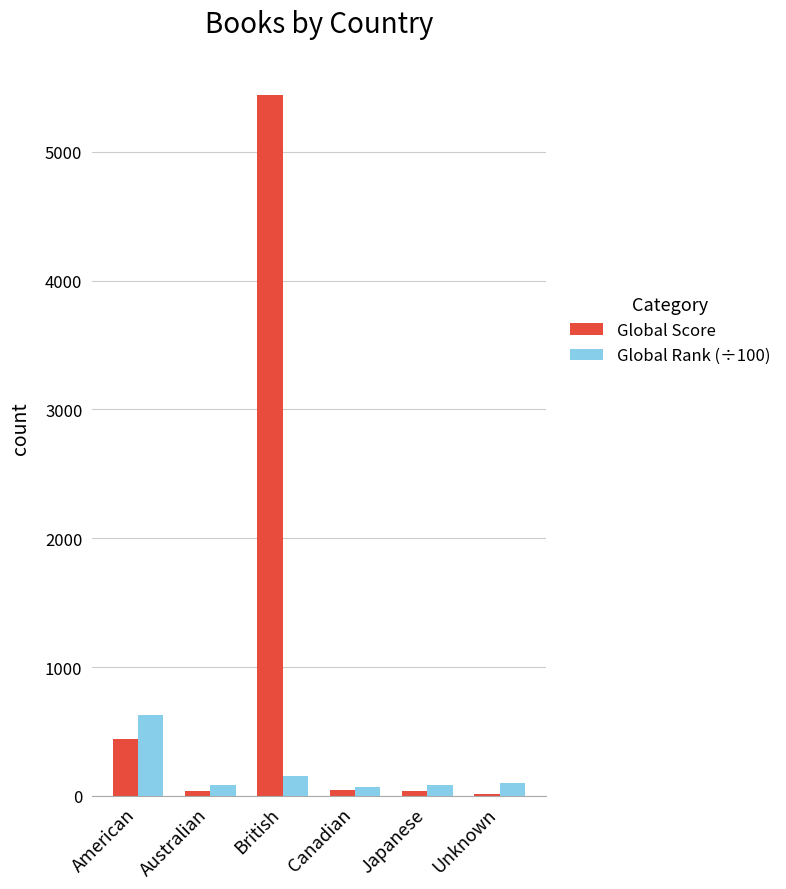

The Global Score series shows 443.0 at American. True or false?

True